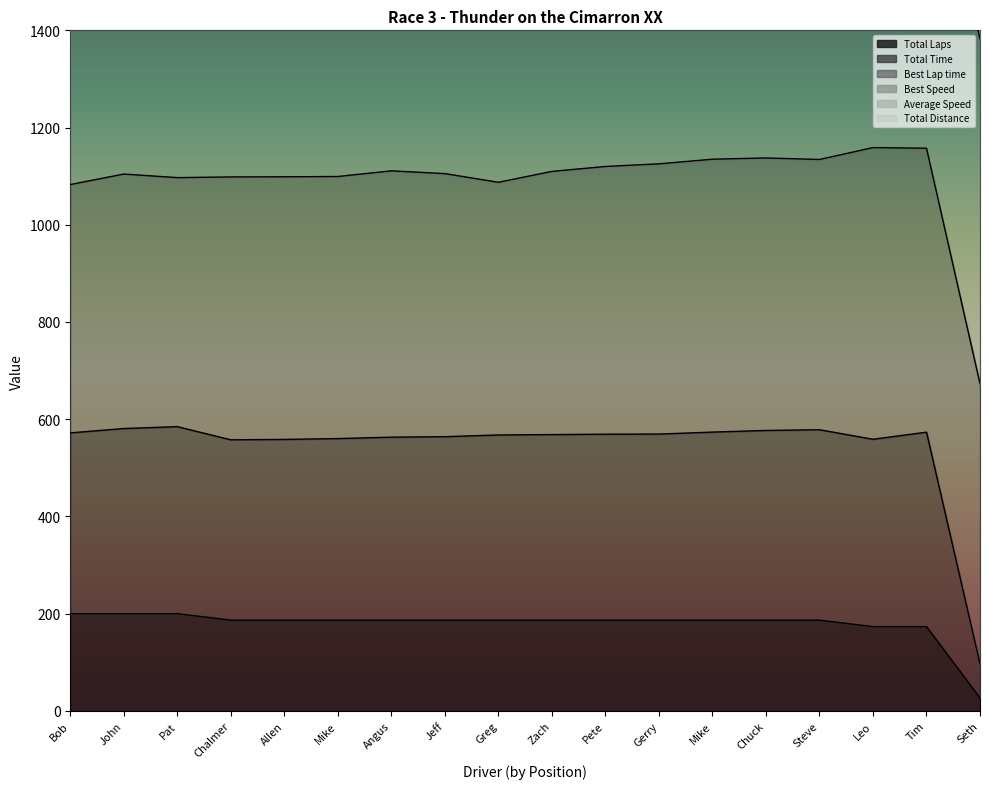

What is the spread (max minus min) of values at Angus?

3712.3